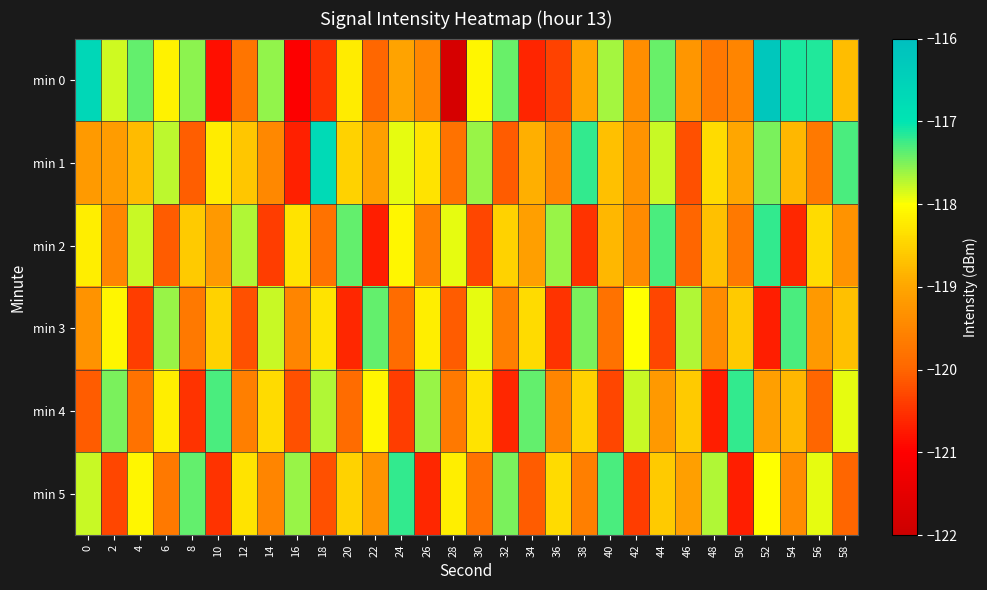

At which category does the chart reach its minimum across all series?

28